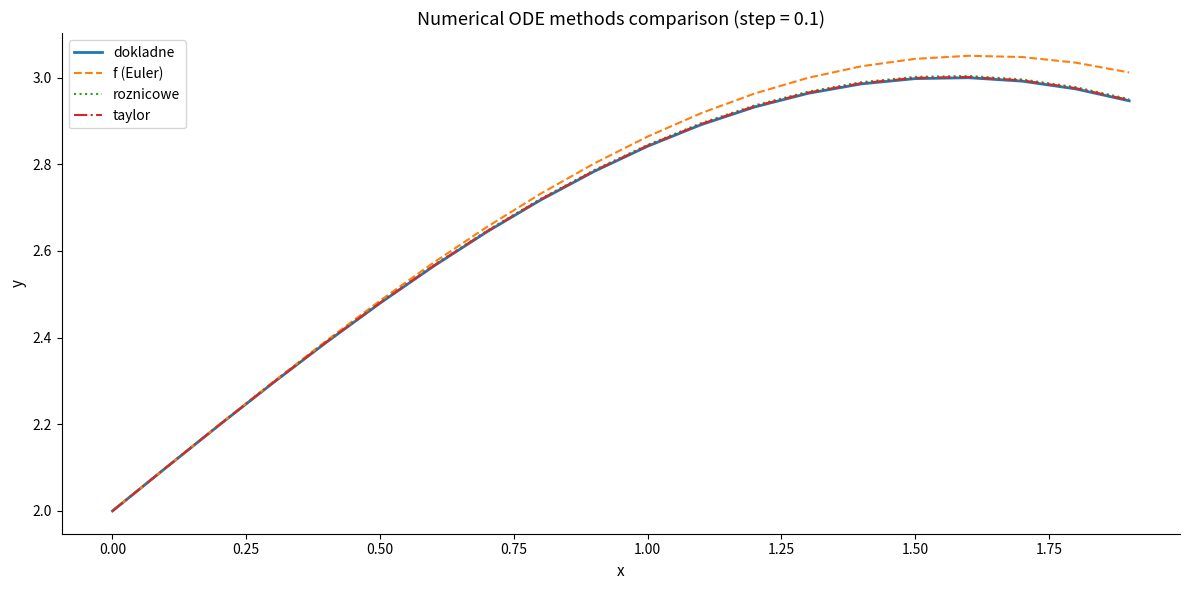

Which series has the widest spread of values?

f (Euler)